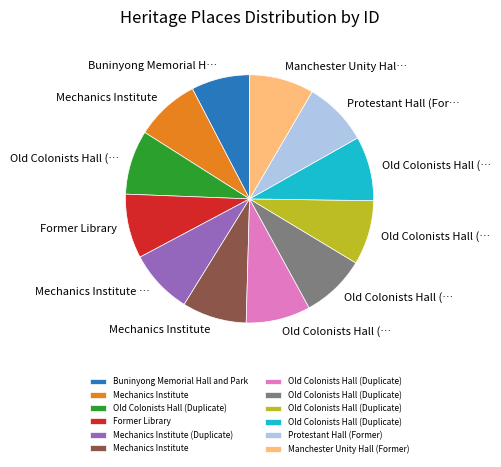

How many segments does this pie chart have?

12